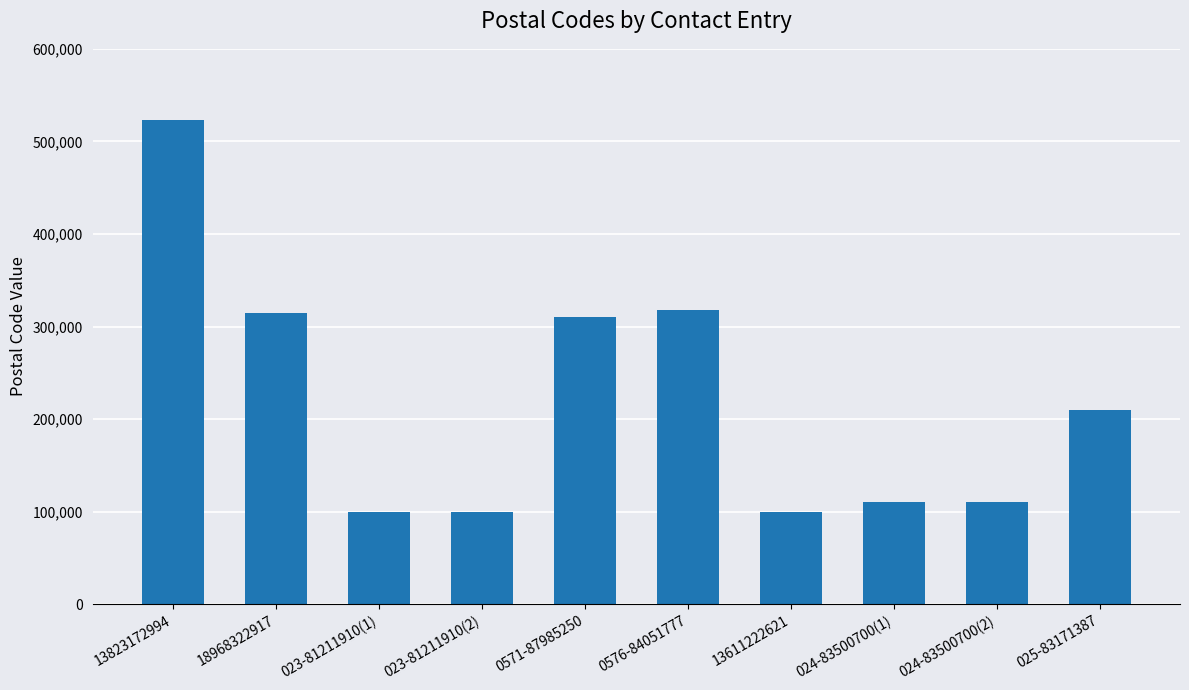

What is the value of the 10th bar from the left?

210046